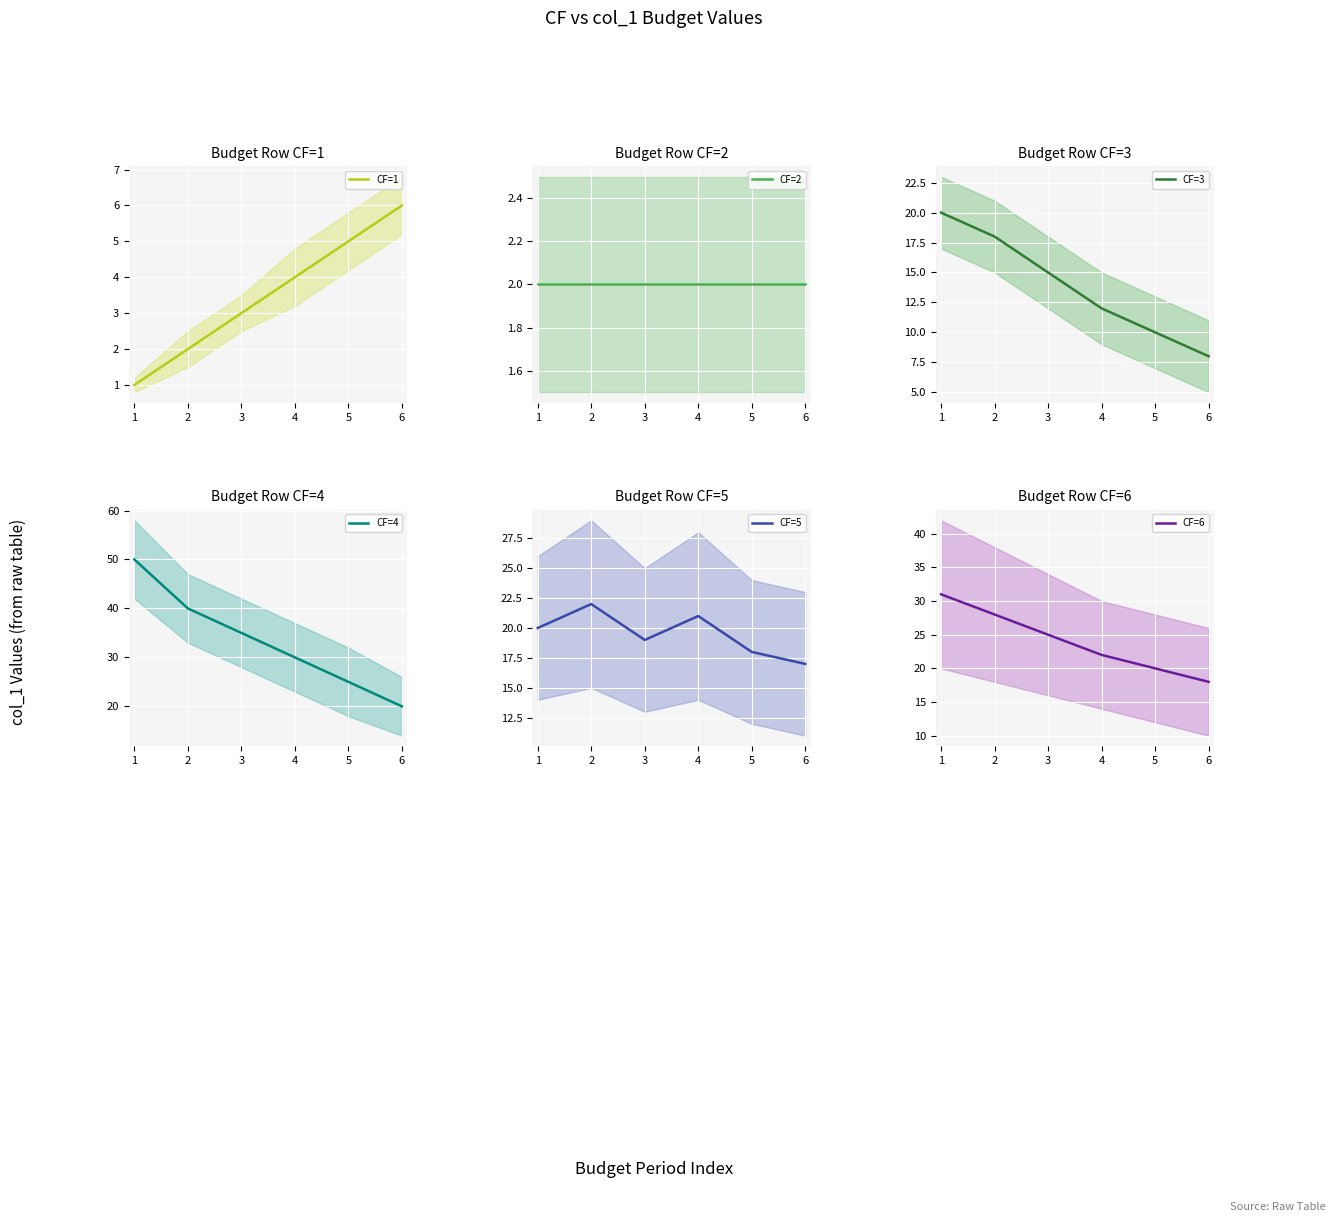

What is the average value of the CF=3 series?

14